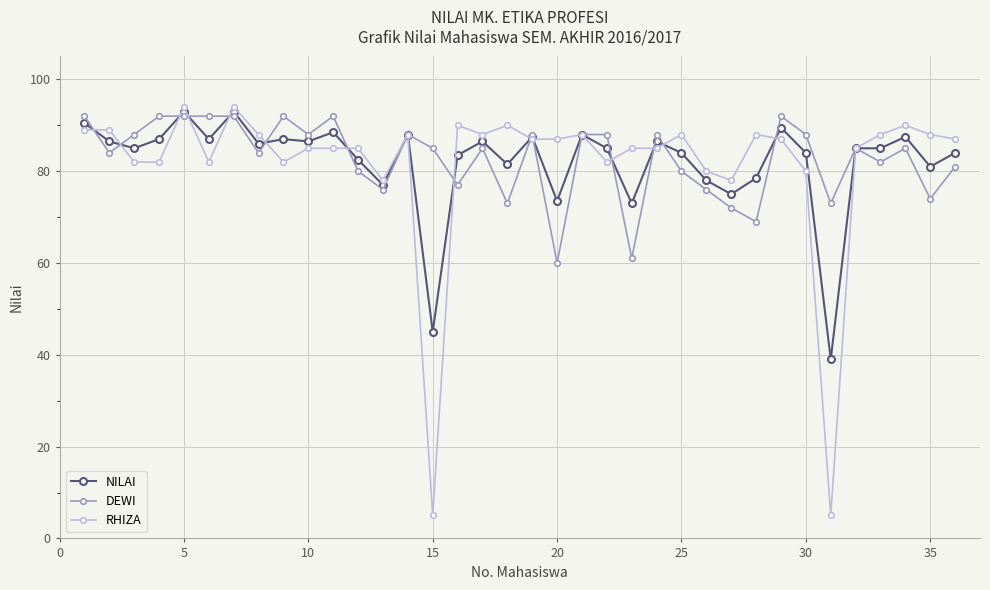

True or false: DEWI has more than 2 points higher than both neighbors.

True